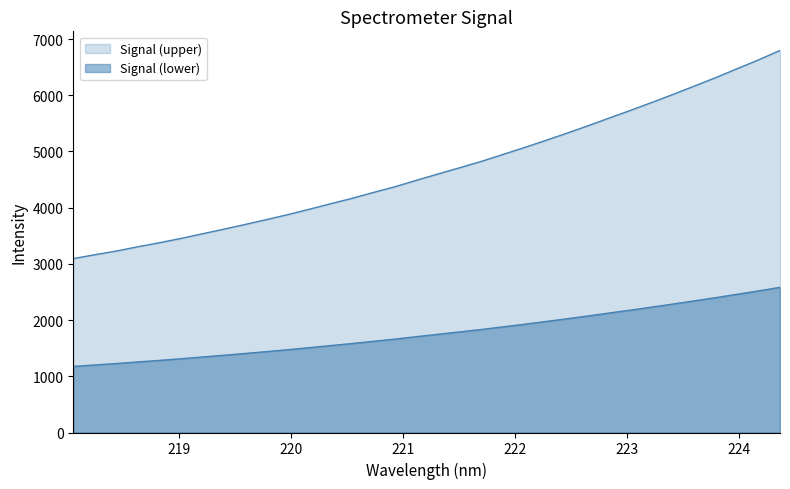

True or false: the data has more than 1 interior local peaks.

False